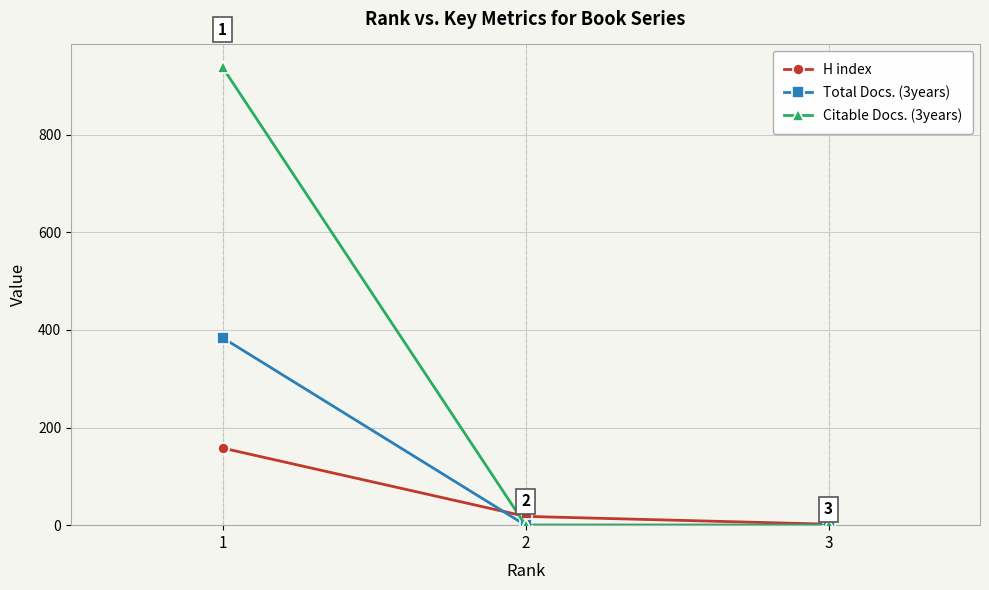

How many data points does each series have?

3